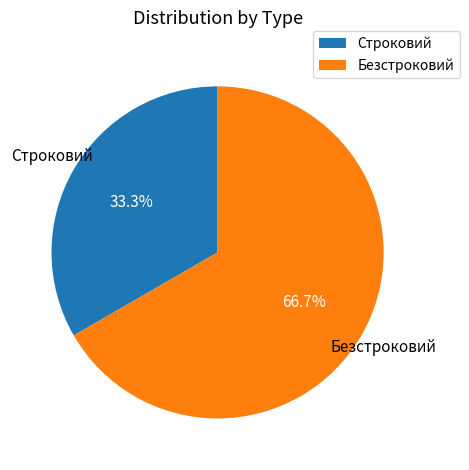

What is the largest slice in the pie chart?

Безстроковий